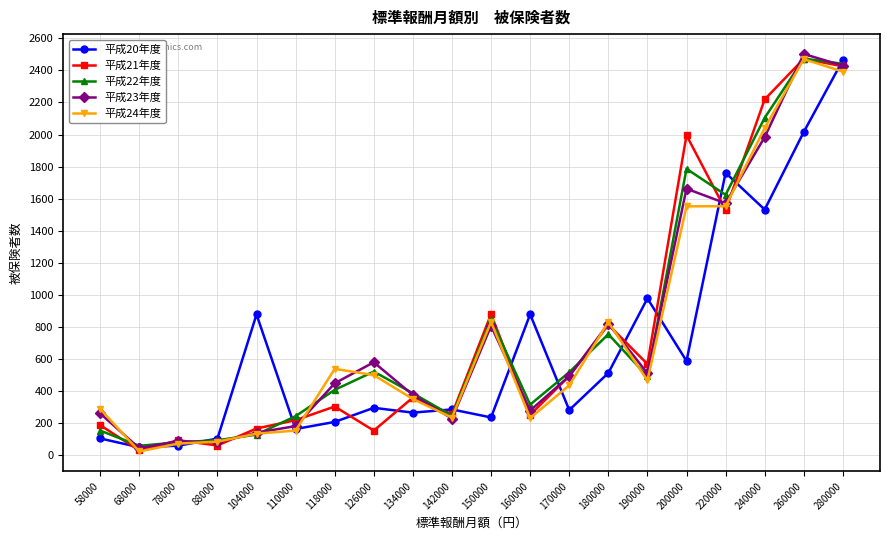

The 平成21年度 series shows 74 at 58000. True or false?

False